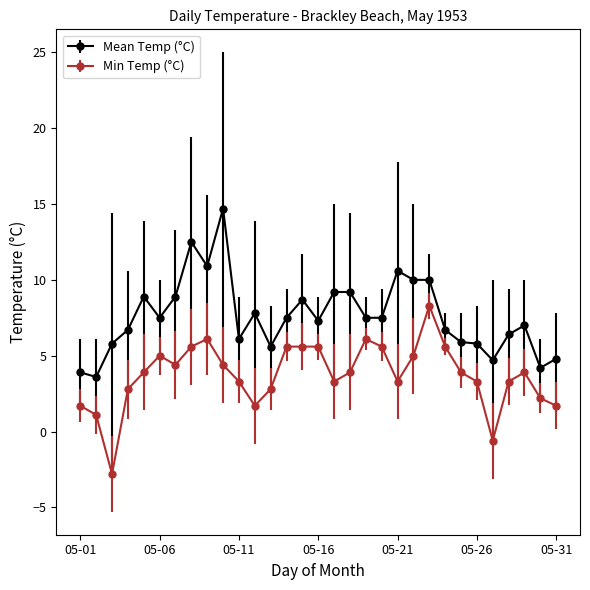

What is the value of the Min Temp (°C) point at the 9th from the left?

6.1